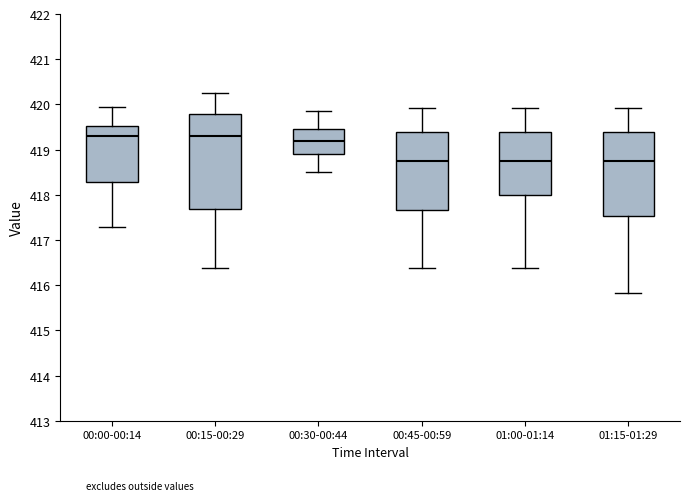

Which box is the tallest, from its lower edge to its upper edge?

00:15-00:29